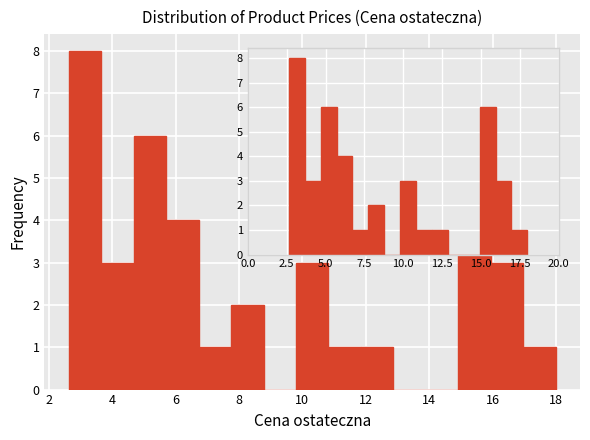

Reading left to right, transcribe this chart: for each bar, give the range it covers on the x-axis and its height. Neither the bar edges nor the heights are printed on the chart, so give them approximately, as read against the axes.

2.6 to 3.6: 8
3.6 to 4.6: 3
4.6 to 5.8: 6
5.8 to 6.8: 4
6.8 to 7.8: 1
7.8 to 8.8: 2
8.8 to 9.8: 0
9.8 to 10.8: 3
10.8 to 11.8: 1
11.8 to 12.8: 1
12.8 to 13.8: 0
13.8 to 15.0: 0
15.0 to 16.0: 6
16.0 to 17.0: 3
17.0 to 18.0: 1